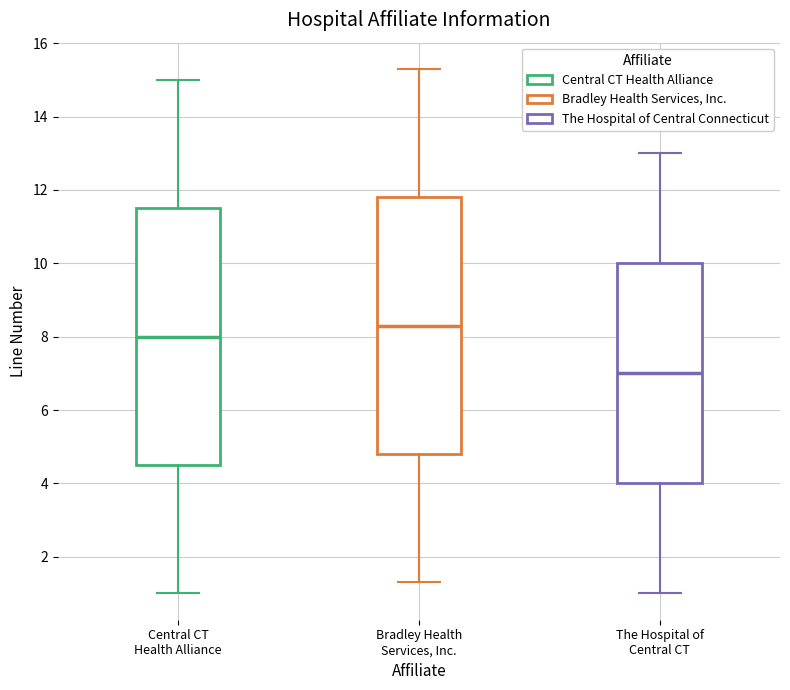

Where is the lower edge of the box for Bradley Health Services, Inc. on the y-axis? The values are not printed on the chart, so give them approximately, as read against the axis.

4.8